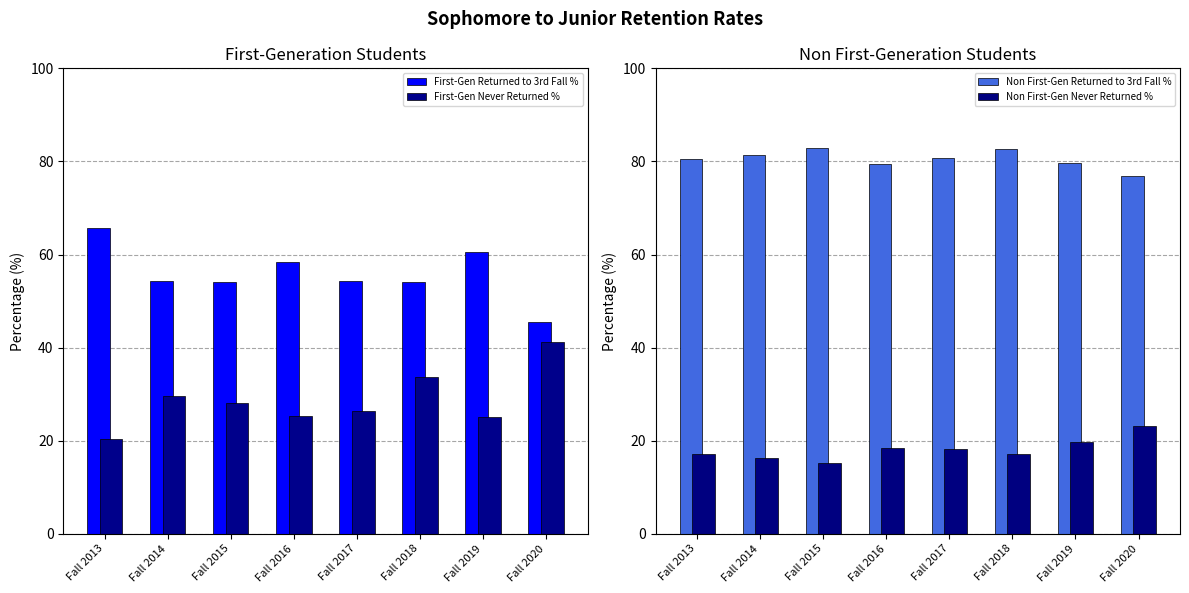

What is the average value of the First-Gen Never Returned % series?

28.7